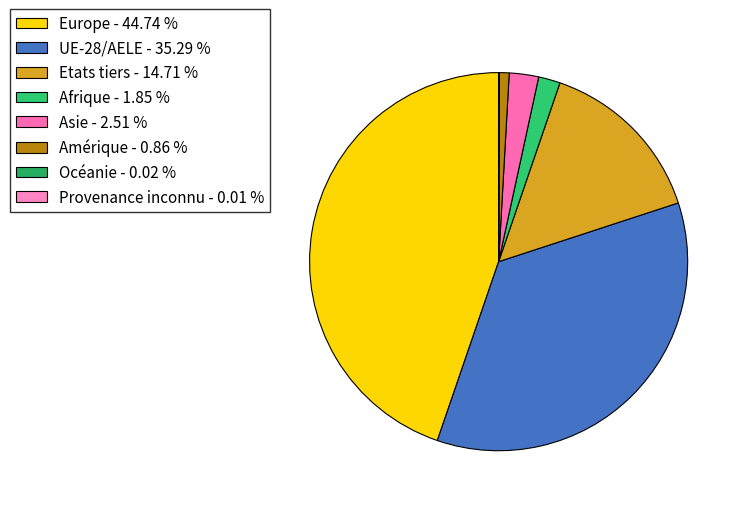

To the nearest percent, what portion does Afrique represent?

2%